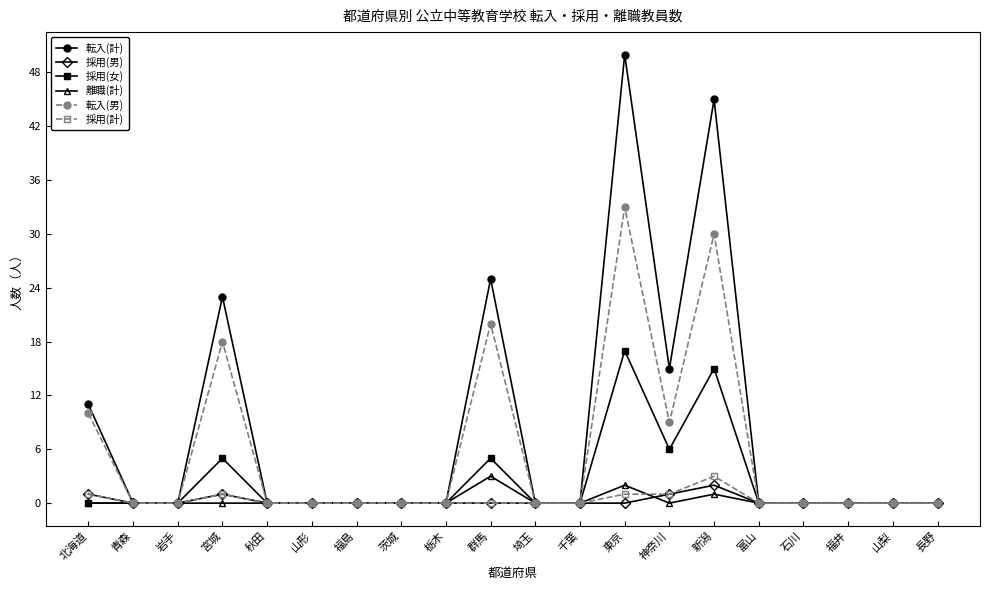

What is the greatest value displayed?

50